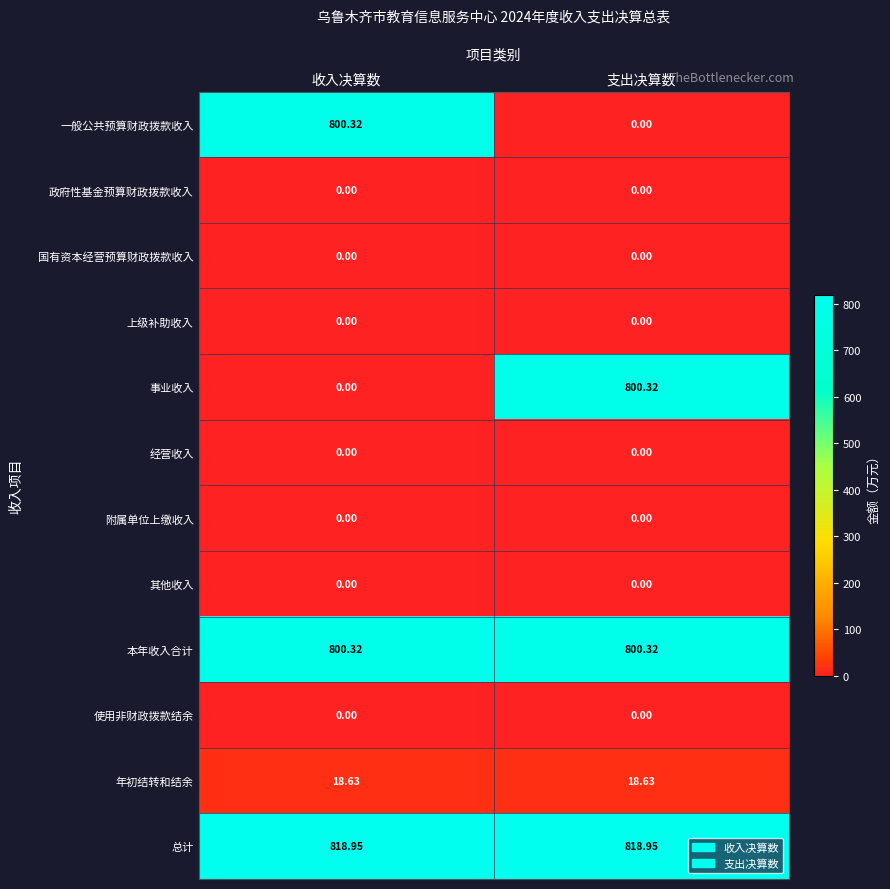

Is the value of 总计 at 支出决算数 greater than the value of 经营收入 at 支出决算数?

Yes